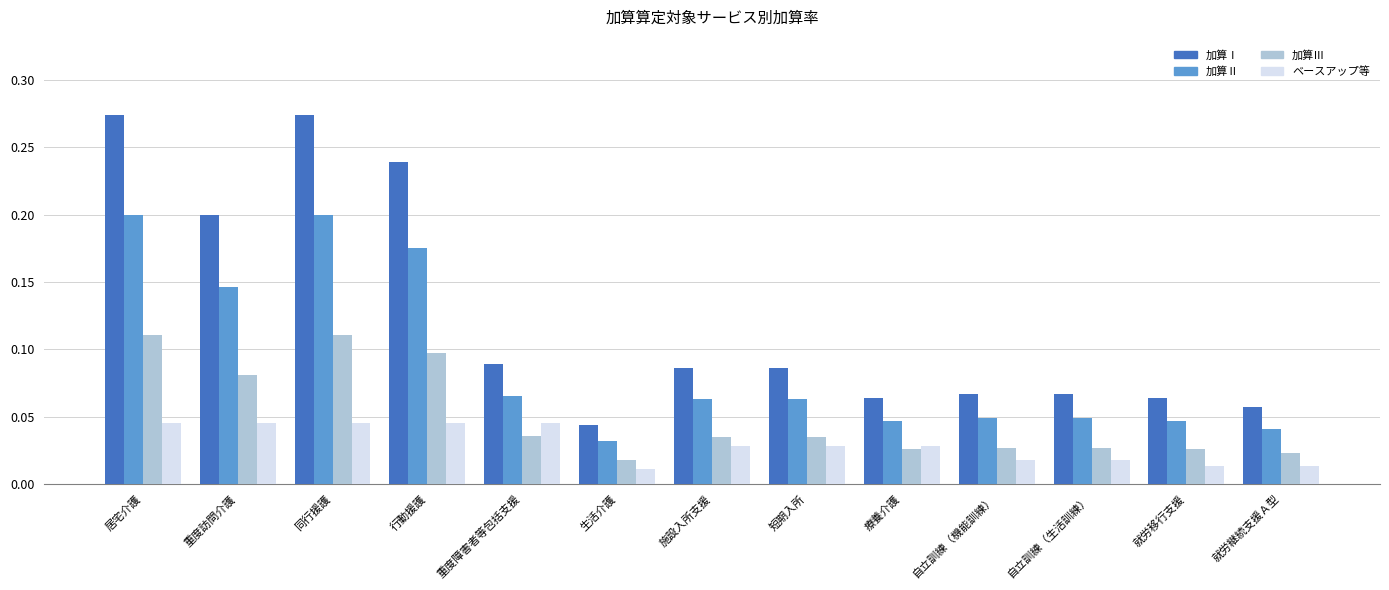

List the series in order of their overall mean, lowest first.

ベースアップ等, 加算Ⅲ, 加算Ⅱ, 加算Ⅰ